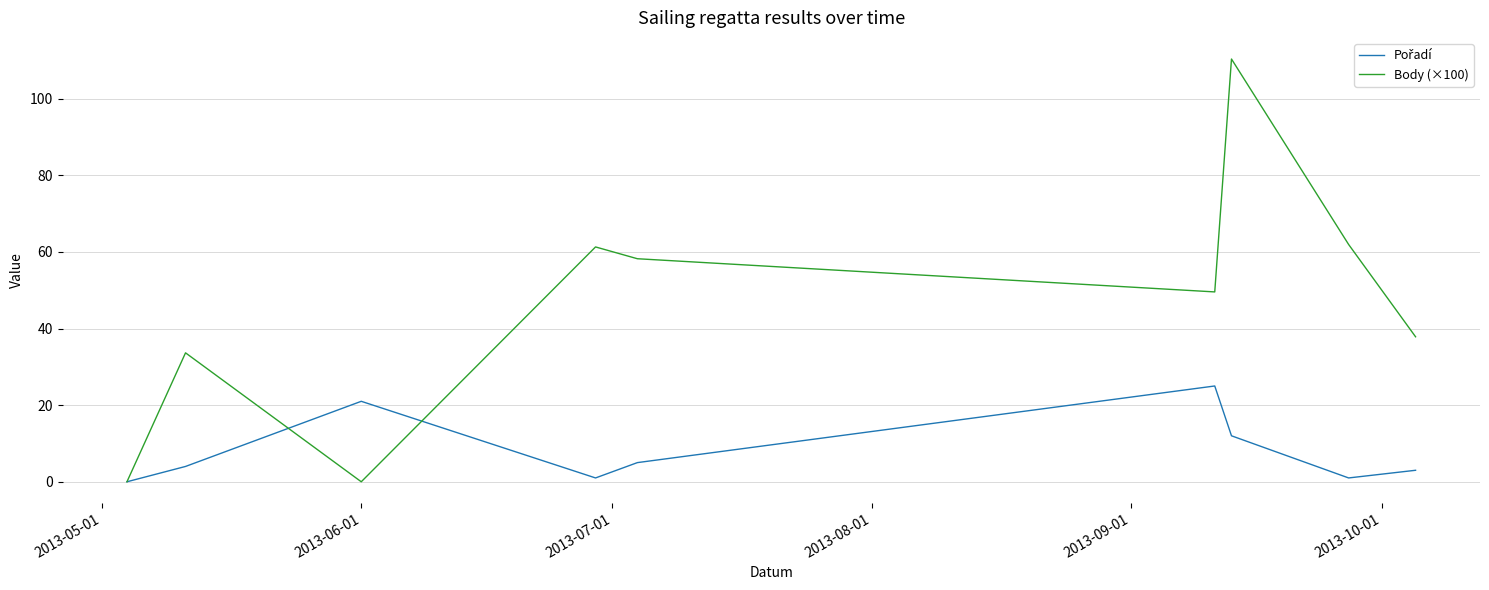

How many distinct data groups are displayed?

2